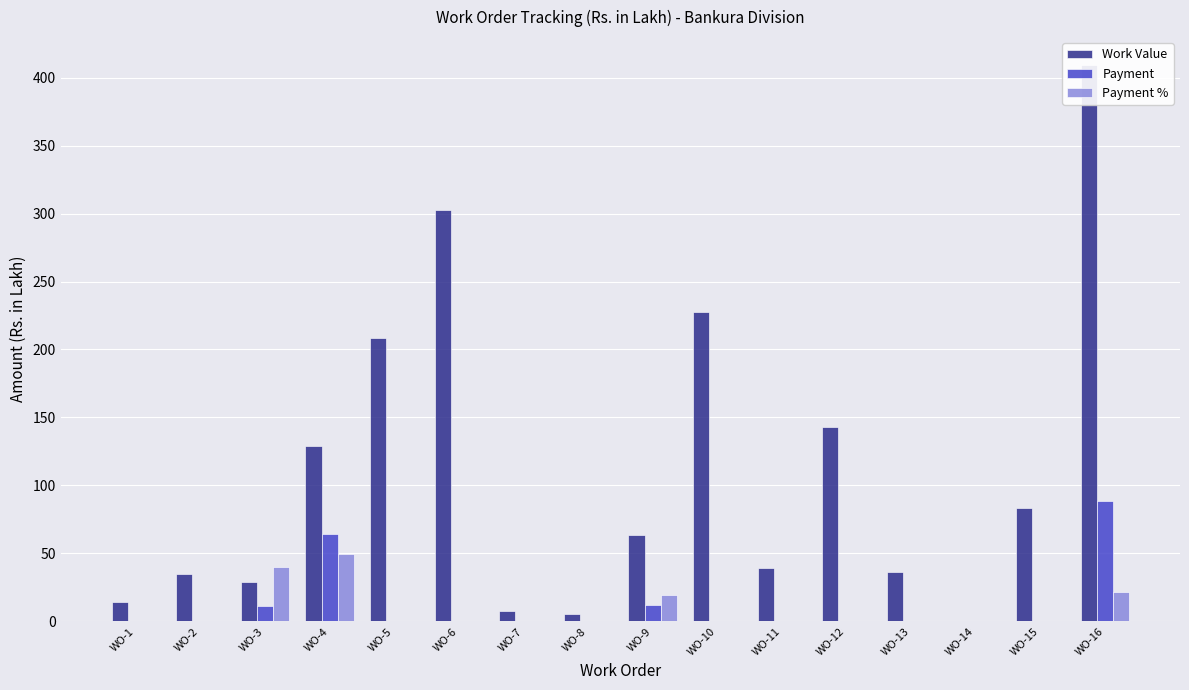

What are all the series names shown in the legend?

Work Value, Payment, Payment %